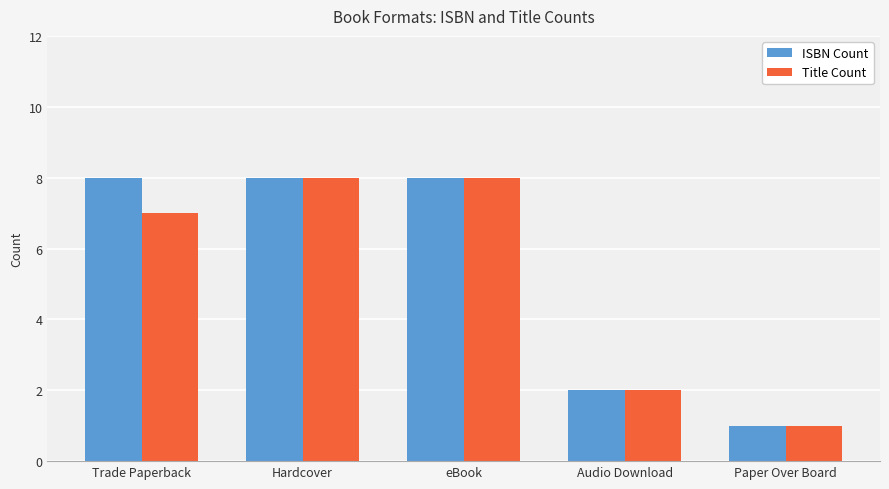

At Trade Paperback, list the series in order from smallest to largest.

Title Count, ISBN Count